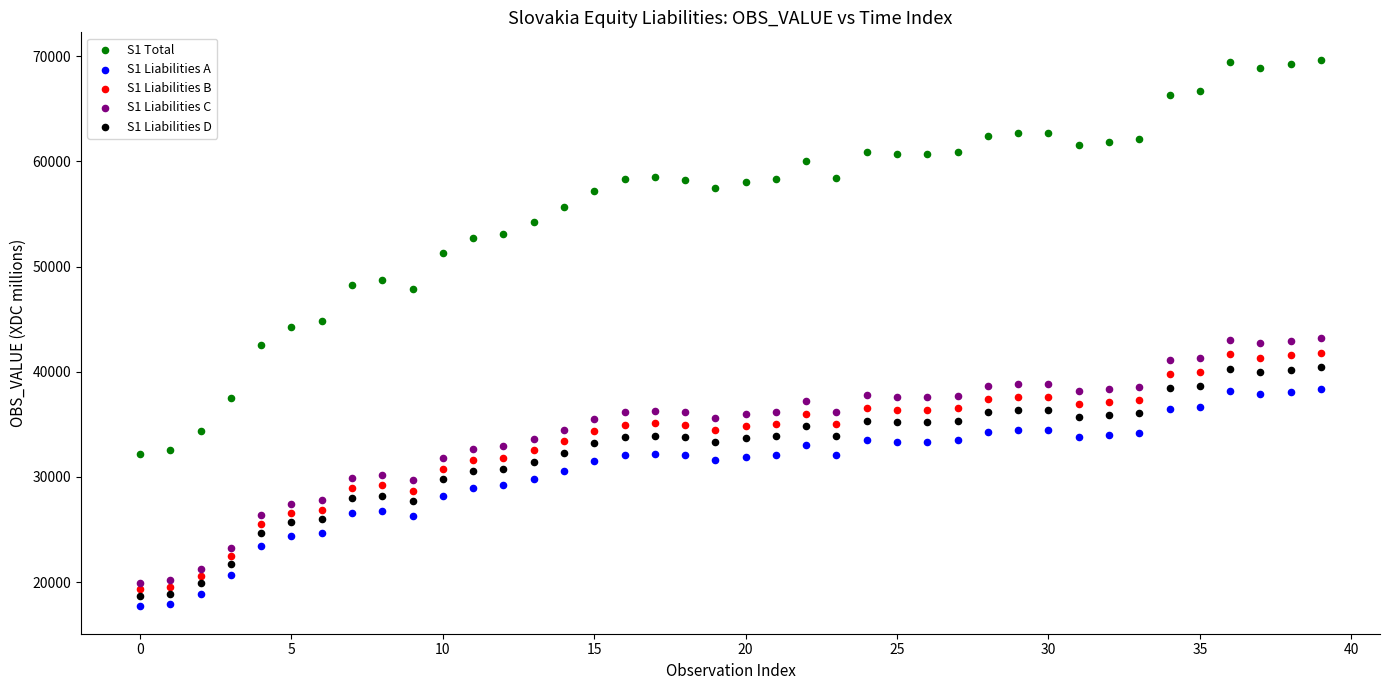

Across all data points, what is the range of Y values (max minus min)?

51962.9